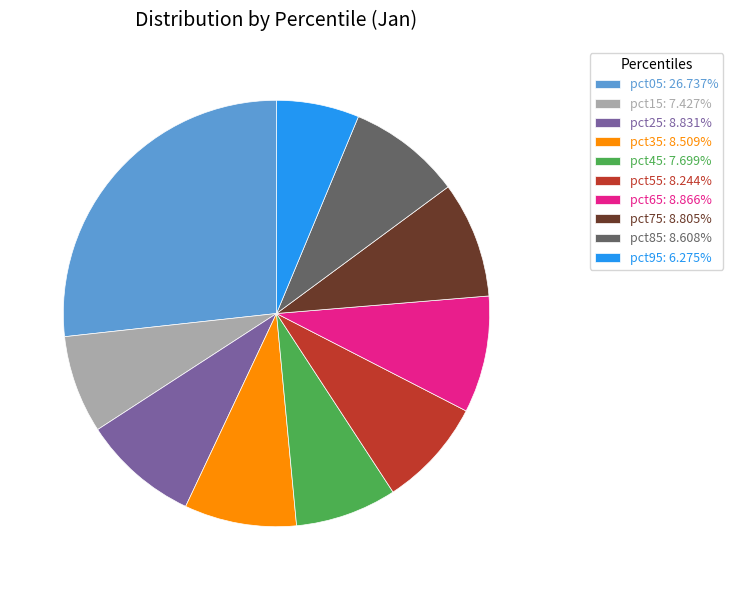

Is the sum of pct85: 8.608% and pct75: 8.805% greater than half?

No